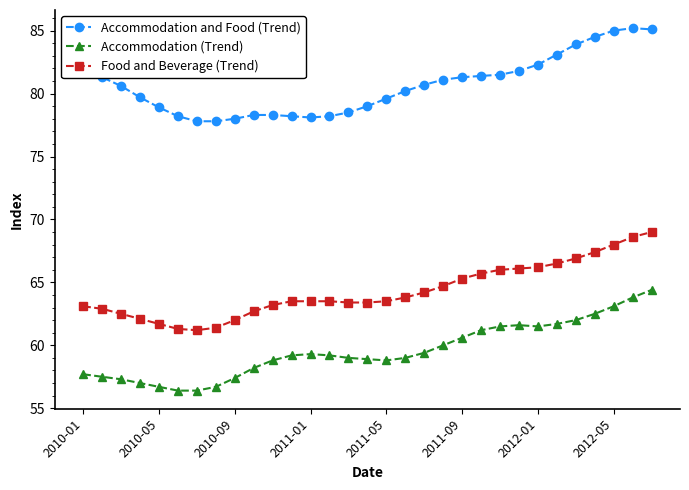

What is the value of the Food and Beverage (Trend) point at the 9th from the left?

62.0